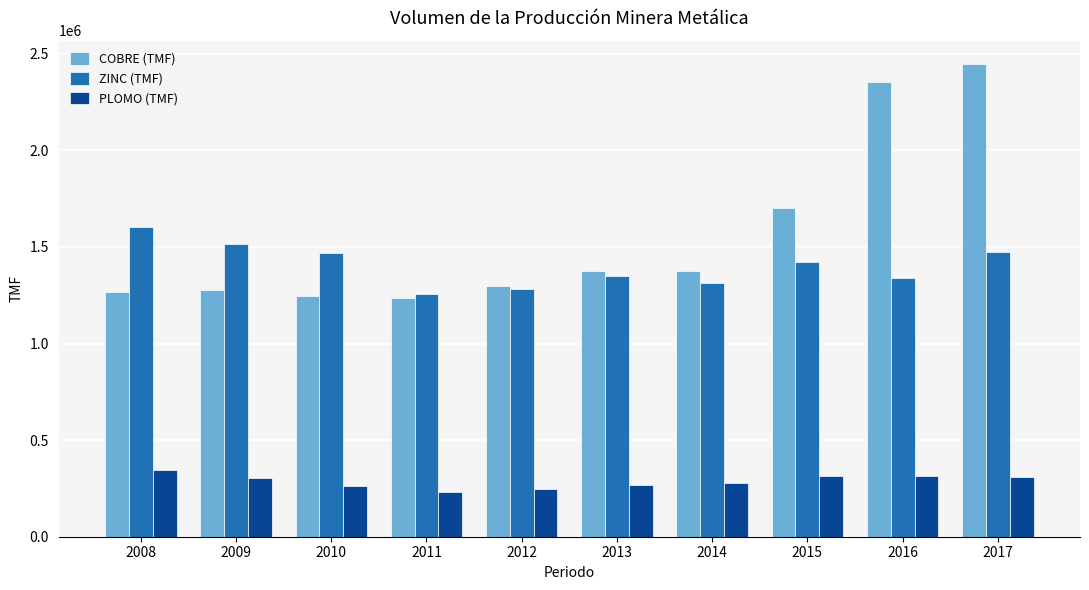

What is the minimum value shown in the chart?

230199.1